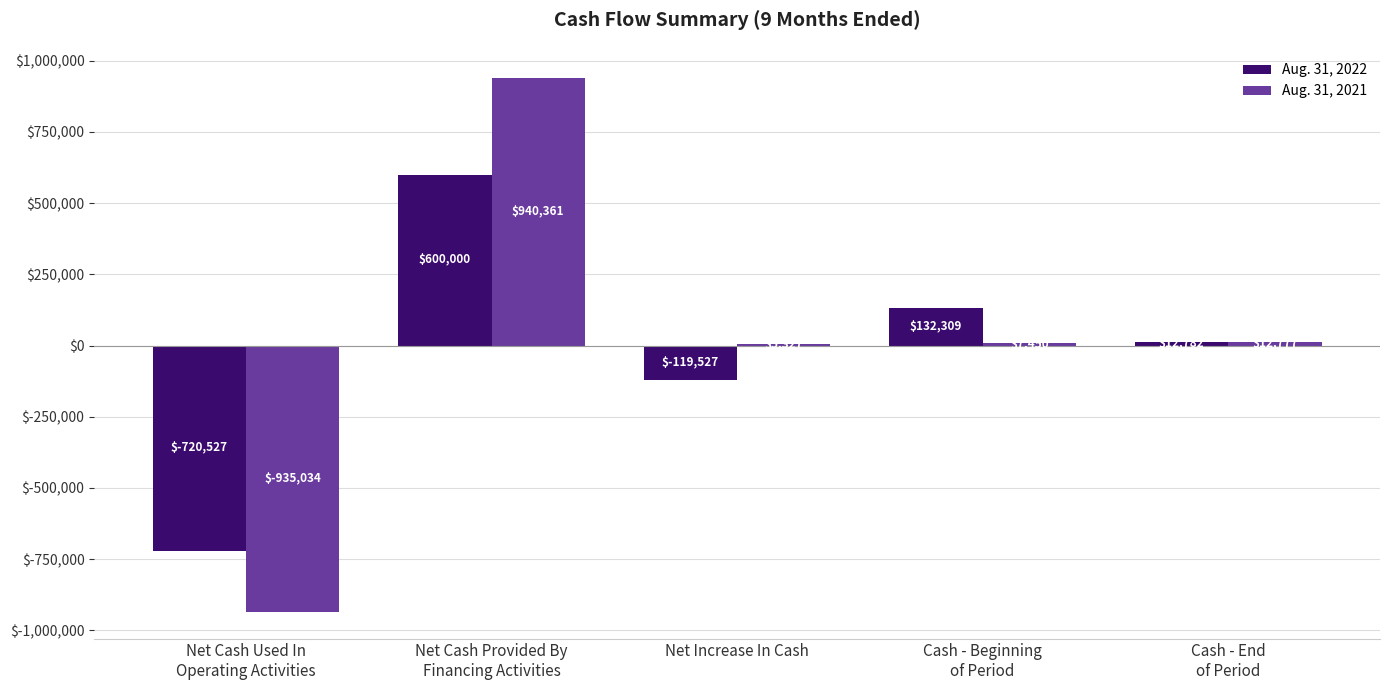

Where is Aug. 31, 2021 nearest to the value 2663?

Net Increase In Cash